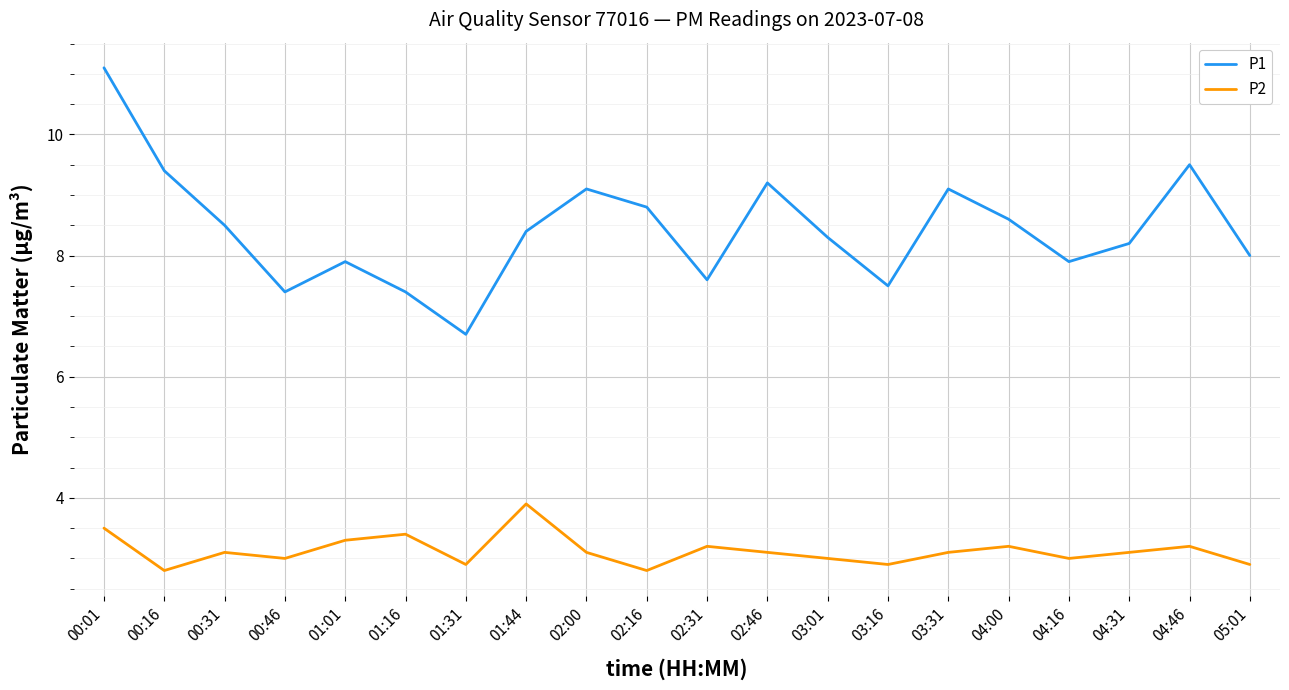

The P1 series shows 7.5 at 03:16. True or false?

True